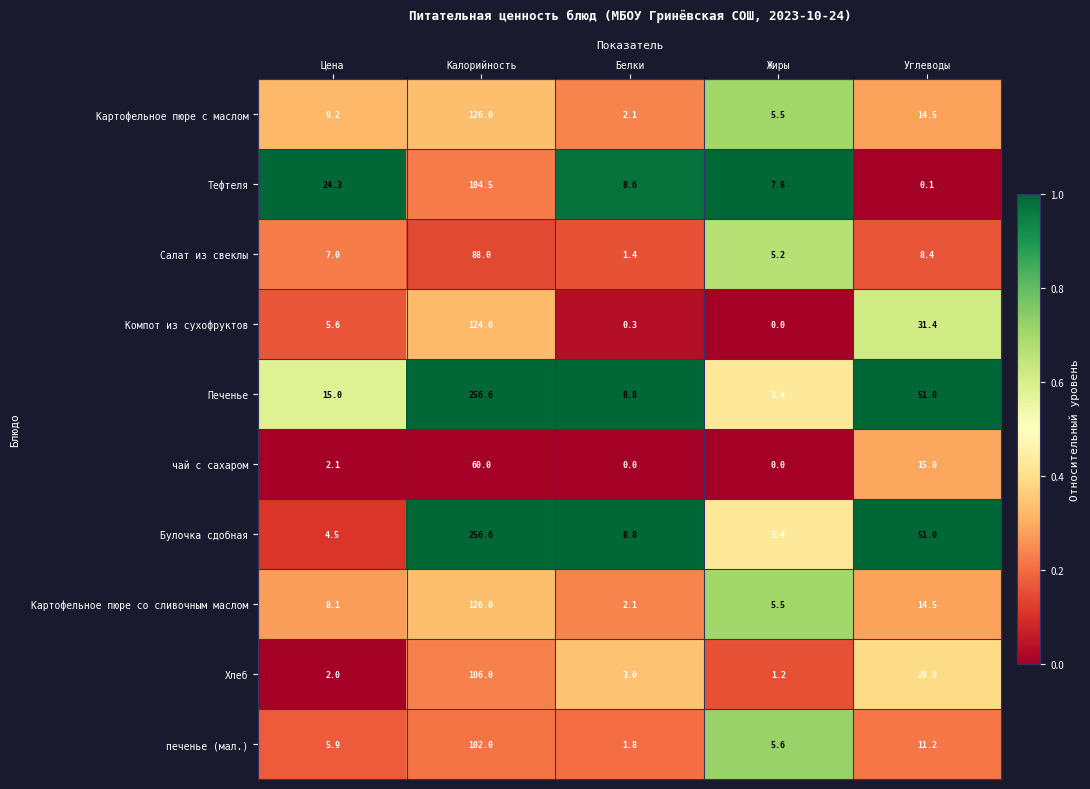

Is it true that Салат из свеклы equals 8.4 at Углеводы?

True